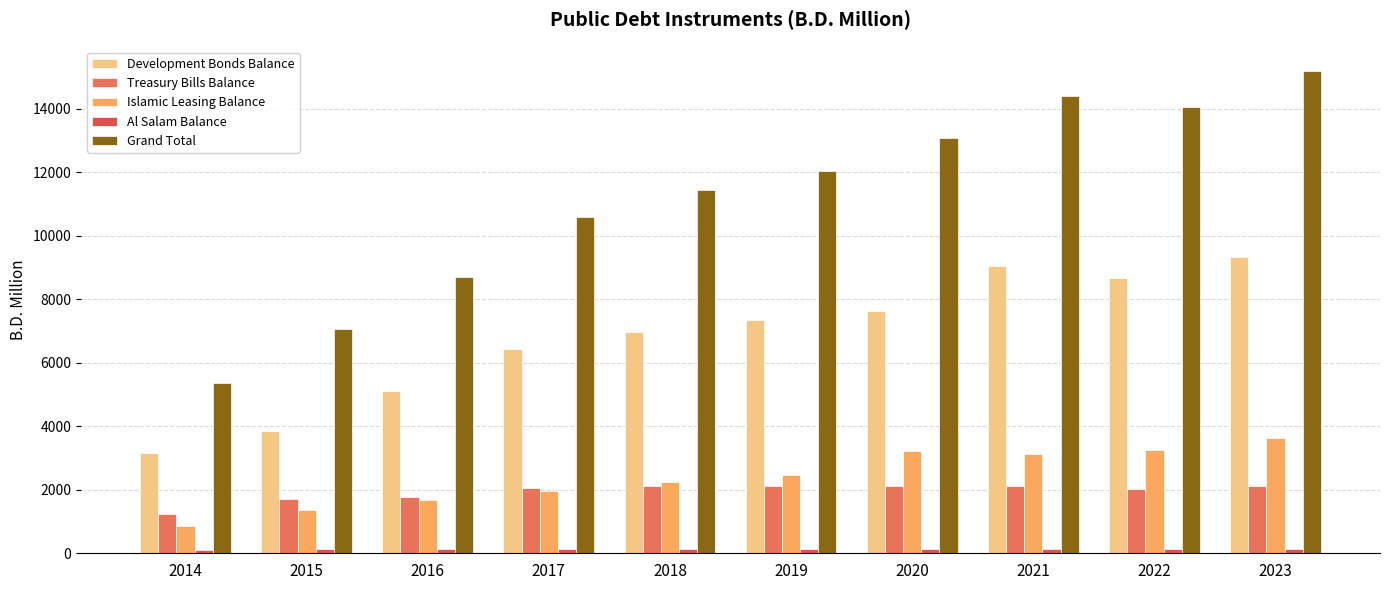

What is the sum of all Islamic Leasing Balance values?

23806.4